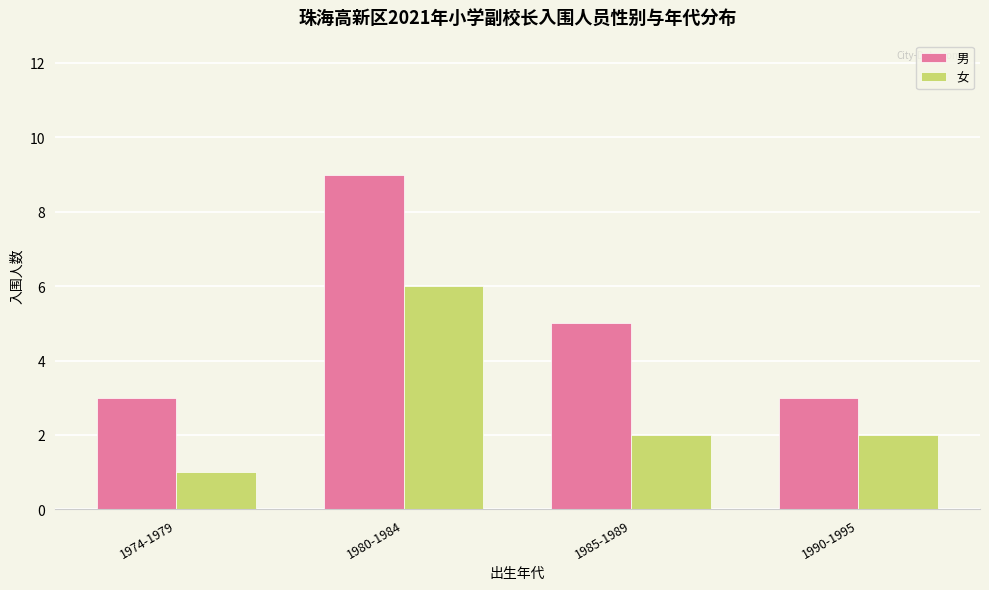

What is the maximum value for 女?

6